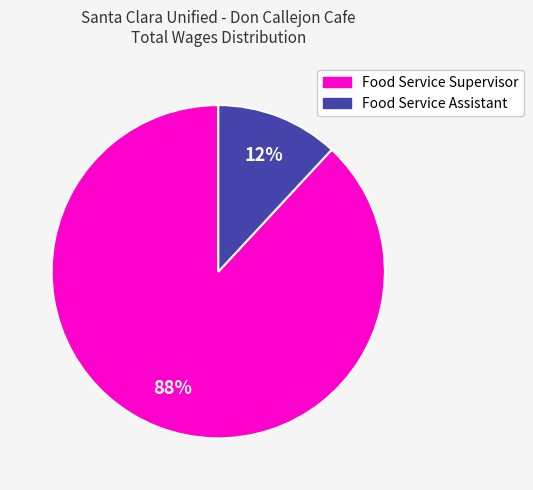

How many slices are in this pie chart?

2